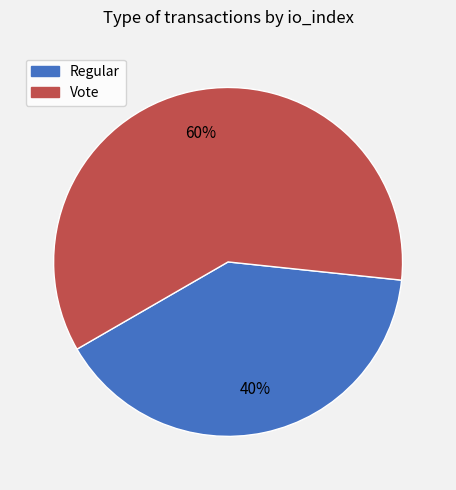

To the nearest percent, what percentage of the pie is Regular?

40%